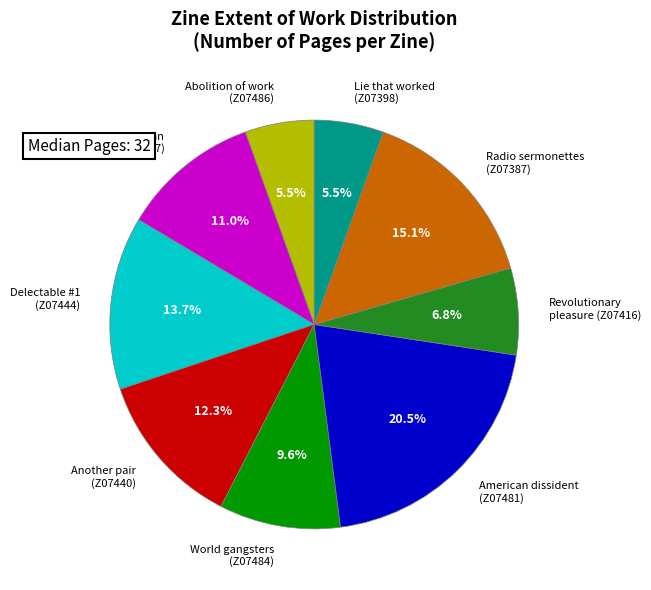

How many slices are in this pie chart?

9